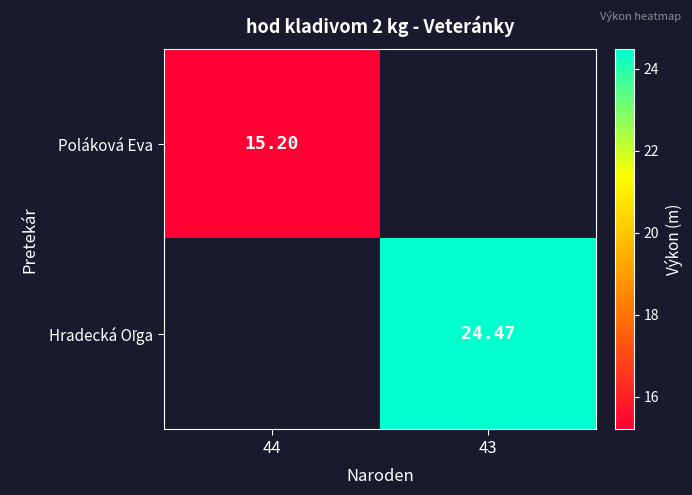

The Poláková Eva series shows 15.2 at 44. True or false?

True